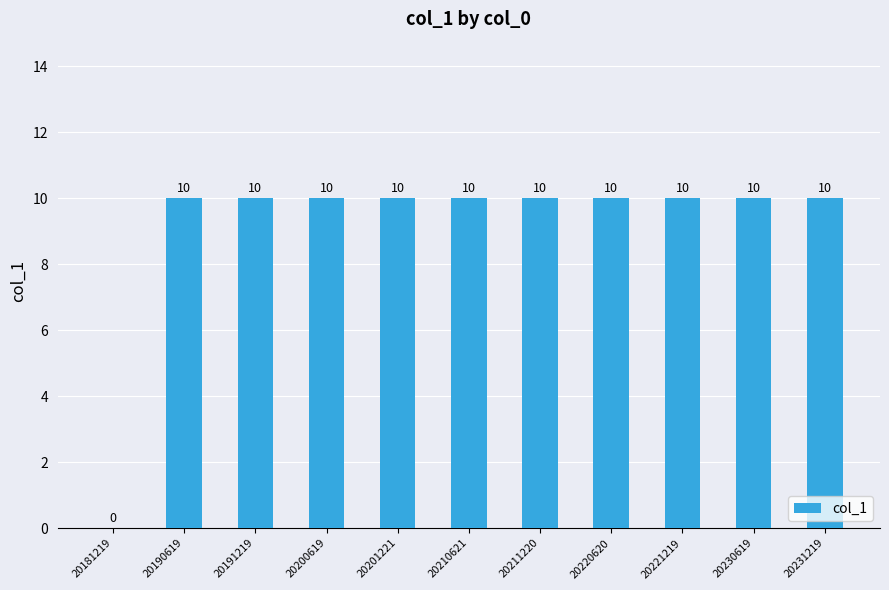

The chart shows a value of 10 at 20190619. True or false?

True